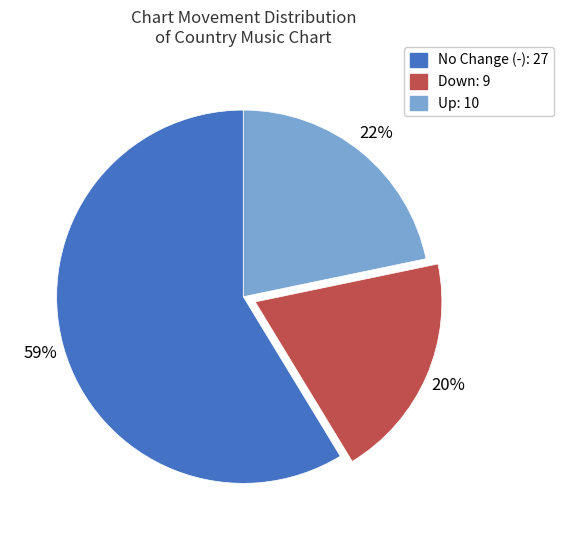

Is there a majority slice in this chart?

Yes